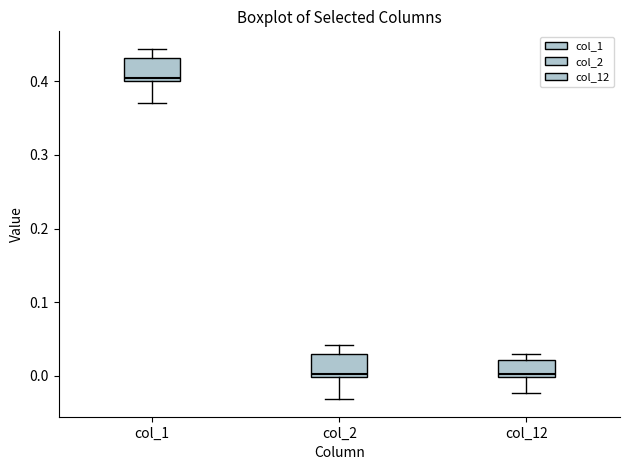

Reading left to right, transcribe this box plot: for each box, give where its median line is, the range the box spans, and where its two whiskers end, as read against the y-axis. The values are not printed on the chart, so give them approximately, as read against the axis.

col_1: median 0.40 (just above the box's lower edge), box 0.40 to 0.43, whiskers 0.37 to 0.44
col_2: median 0.00 (just above the box's lower edge), box 0.00 to 0.03, whiskers -0.03 to 0.04
col_12: median 0.00 (just above the box's lower edge), box 0.00 to 0.02, whiskers -0.02 to 0.03